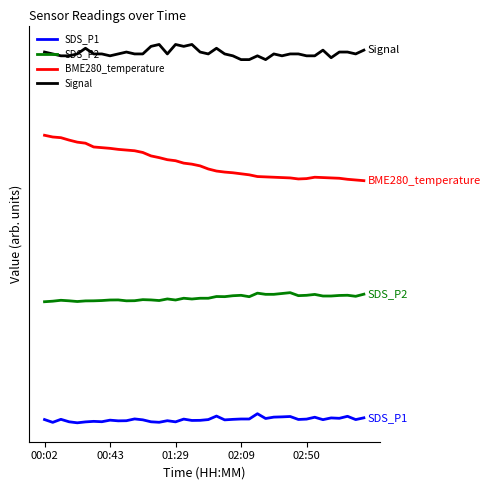

At which category is the sum across all series the highest?

00:02